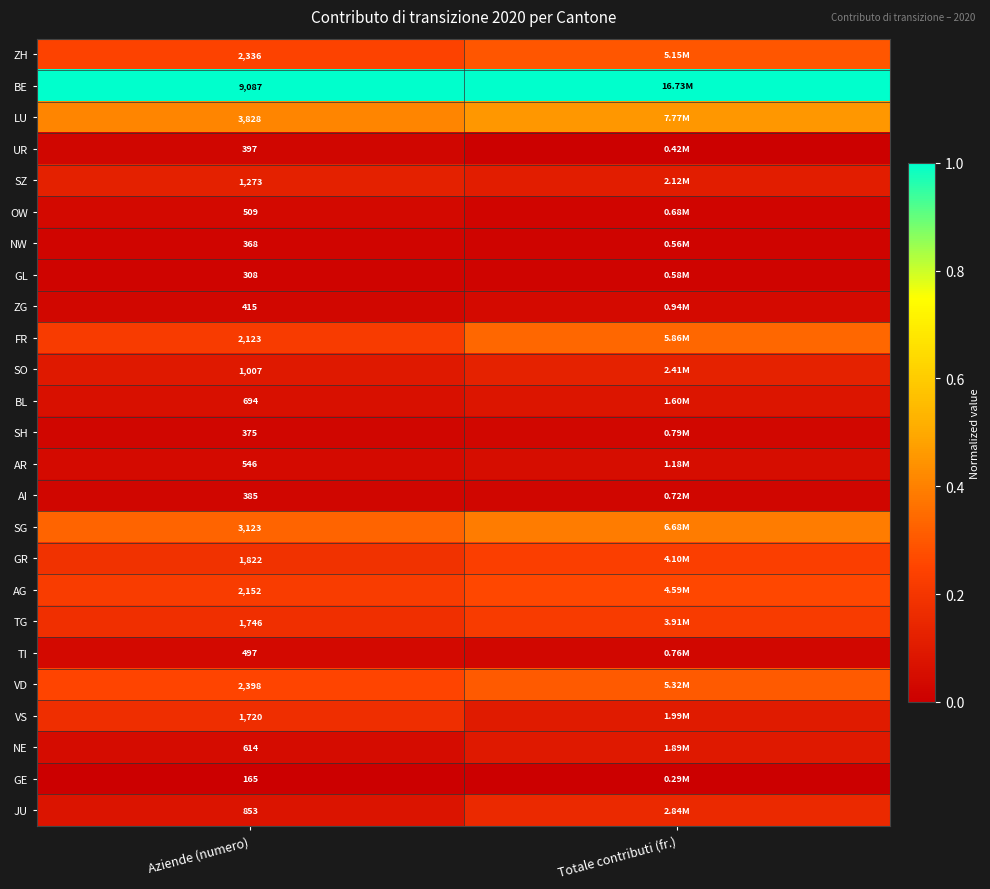

At Aziende (numero), list the series in order from smallest to largest.

GE, GL, NW, SH, AI, UR, ZG, TI, OW, AR, NE, BL, JU, SO, SZ, VS, TG, GR, FR, AG, ZH, VD, SG, LU, BE